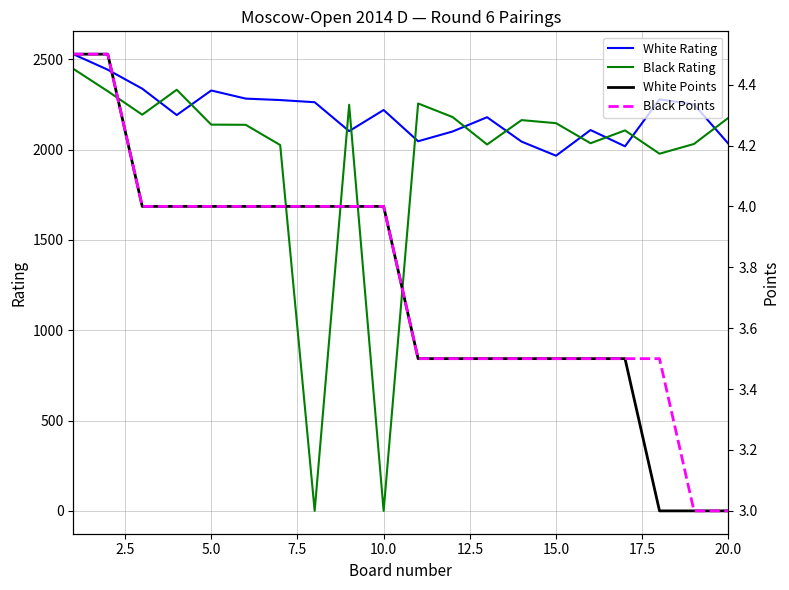

Is this an area chart (filled region under the line)?

No